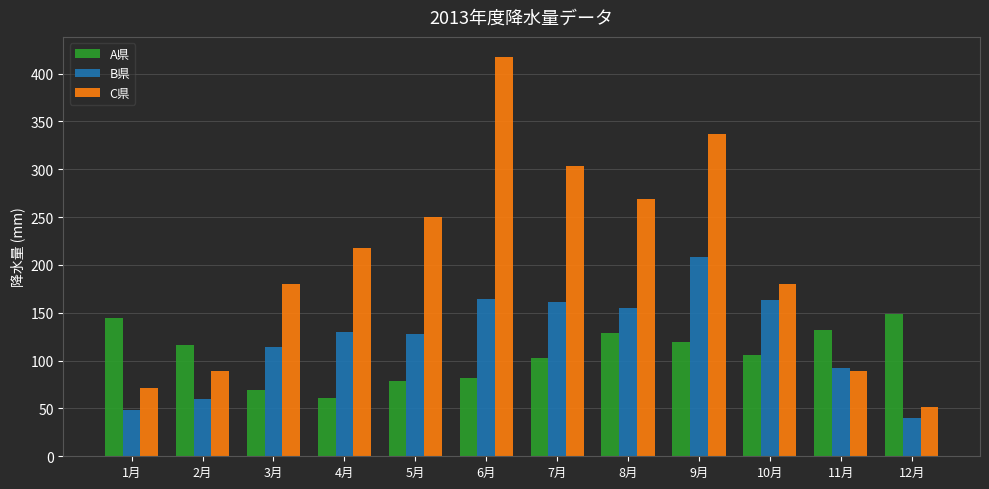

Are the bars grouped side by side (vs. stacked)?

Yes